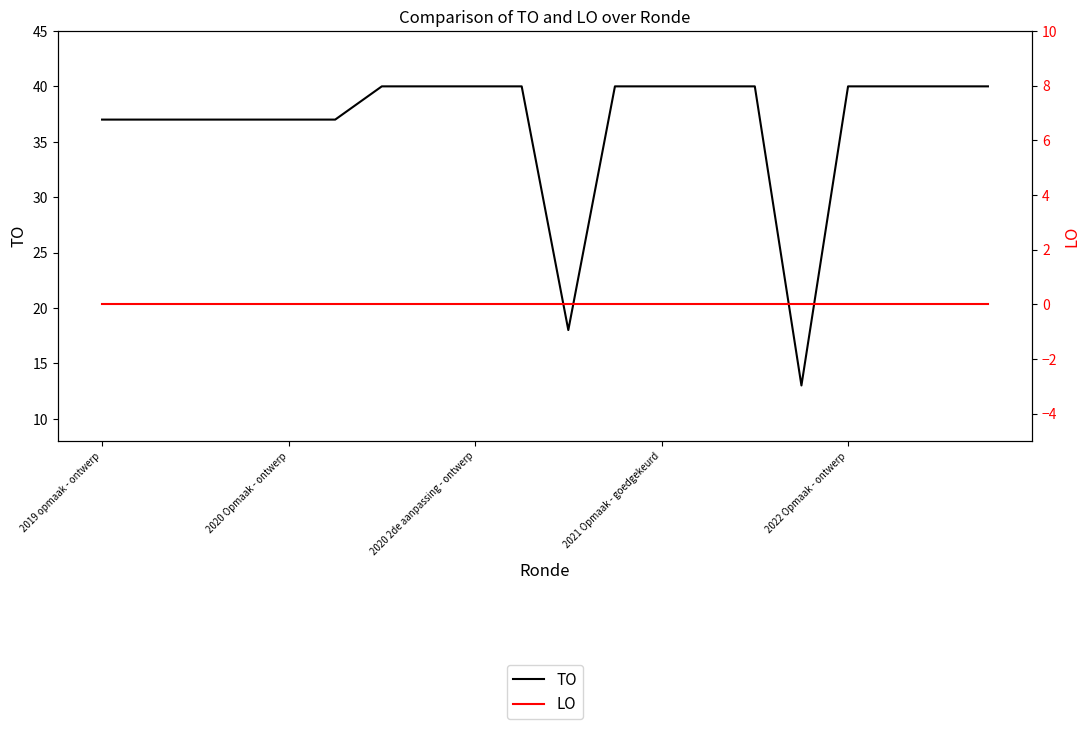

List the series in order of their peak value, lowest first.

LO, TO